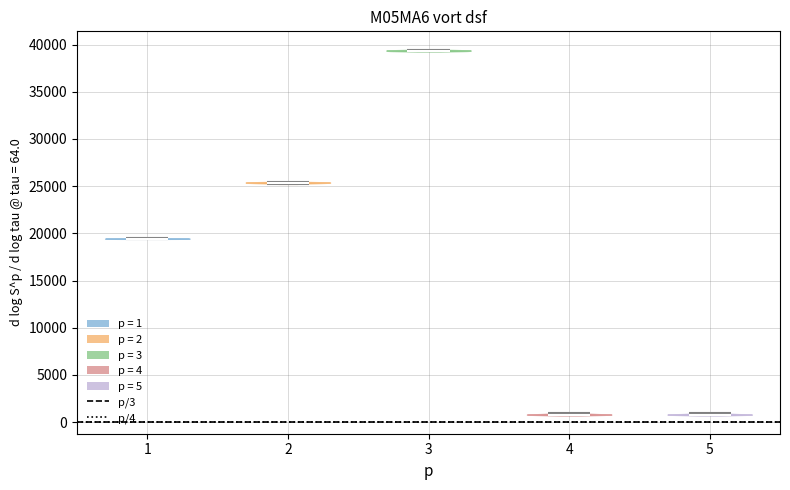

Reading left to right, read every violin against the y-axis: where its median line is, and the lowest and highest points it reaches. The values are not printed on the chart, so give them approximately, as read against the axis.

1: median line 19500, lowest point 19500, highest point 19500
2: median line 25500, lowest point 25000, highest point 25500
3: median line 39500, lowest point 39500, highest point 39500
4: median line 1000, lowest point 500, highest point 1000
5: median line 1000, lowest point 500, highest point 1000